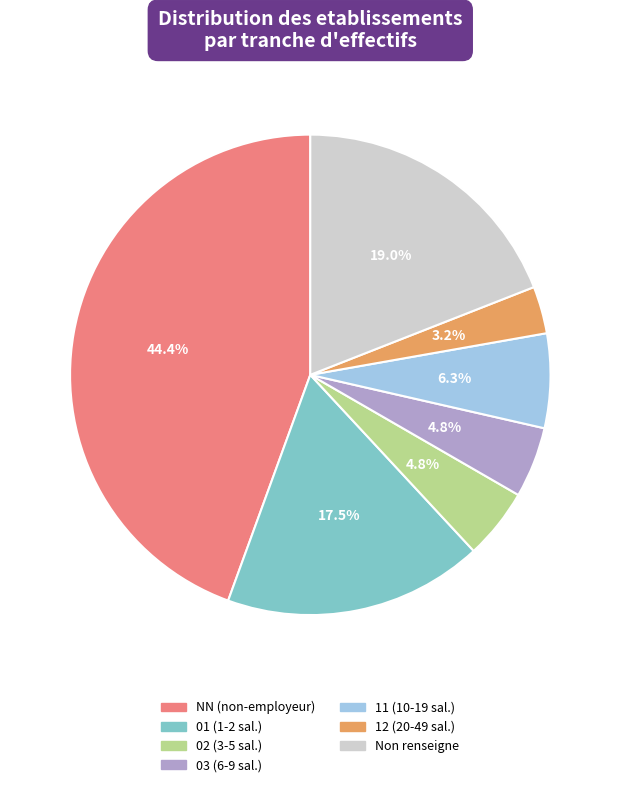

What percentage is NOT represented by 11 (10-19 sal.)?

93.7%